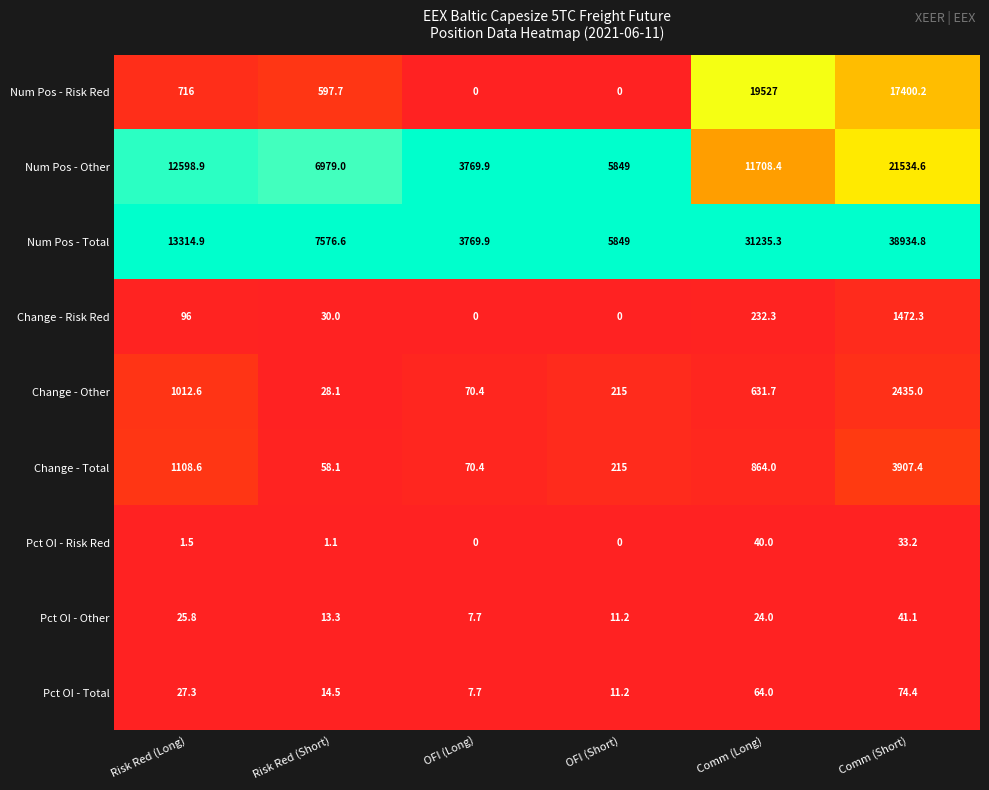

How many data points does each series have?

6